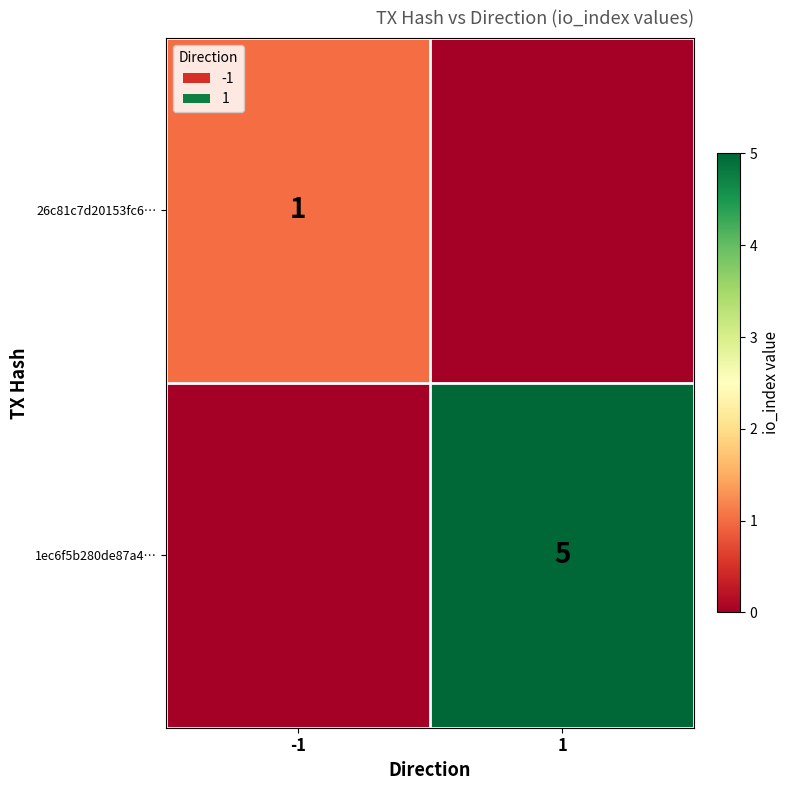

True or false: 26c81c7d20153fc6… has a value of 1 at -1.

True